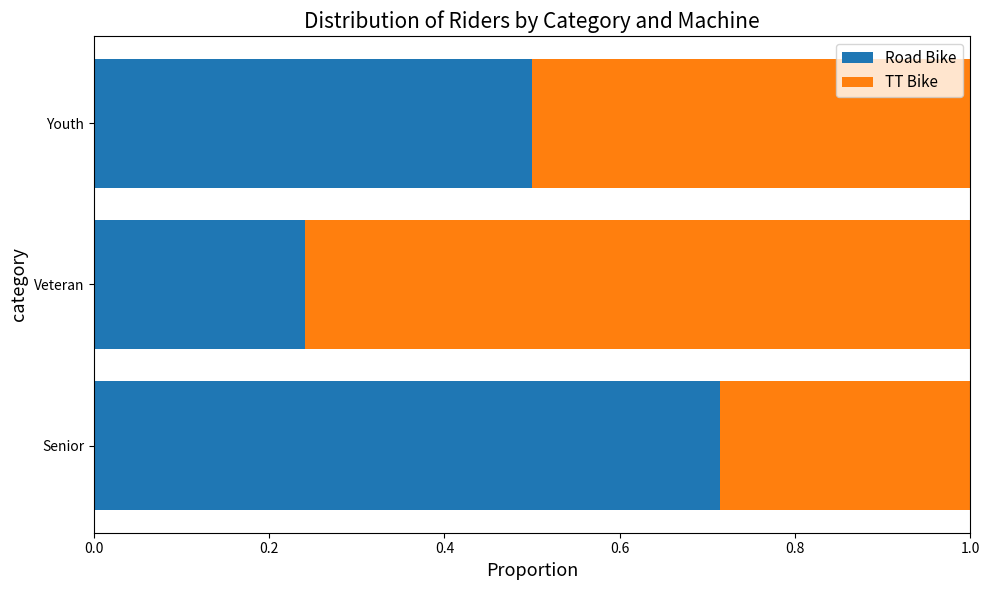

What are all the series names shown in the legend?

Road Bike, TT Bike